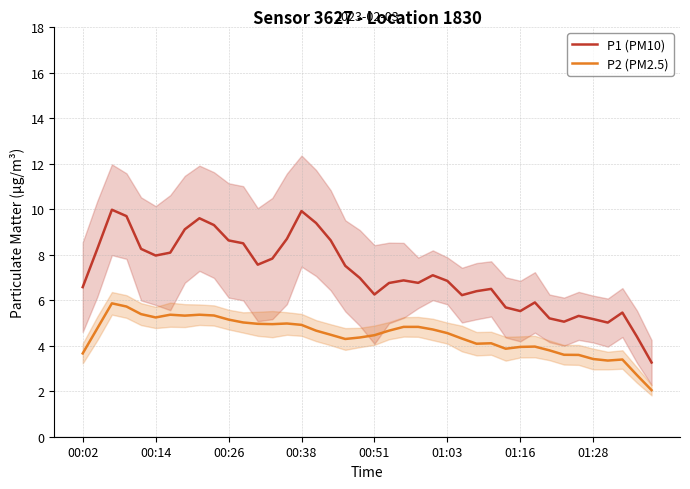

Rank the series at 37 from highest to lowest value.

P1 (PM10), P2 (PM2.5)